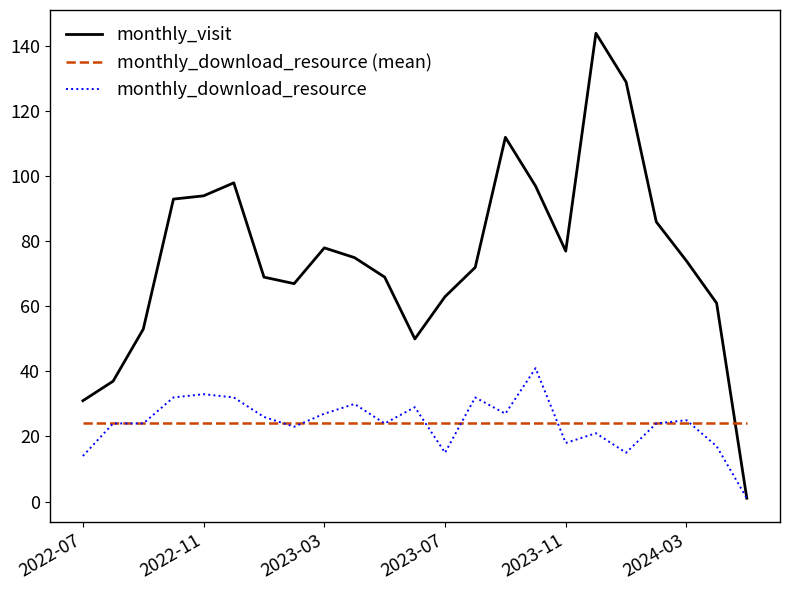

Which series has the largest range (max minus min)?

monthly_visit